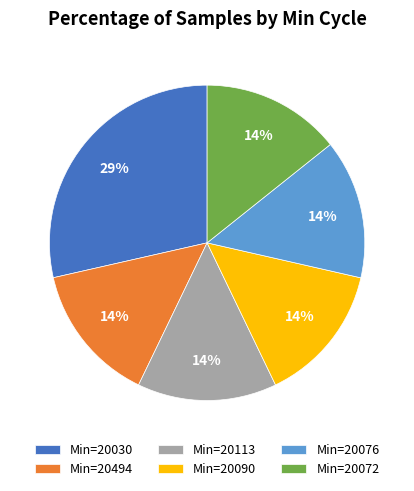

To the nearest percent, what is the average slice percentage?

17%